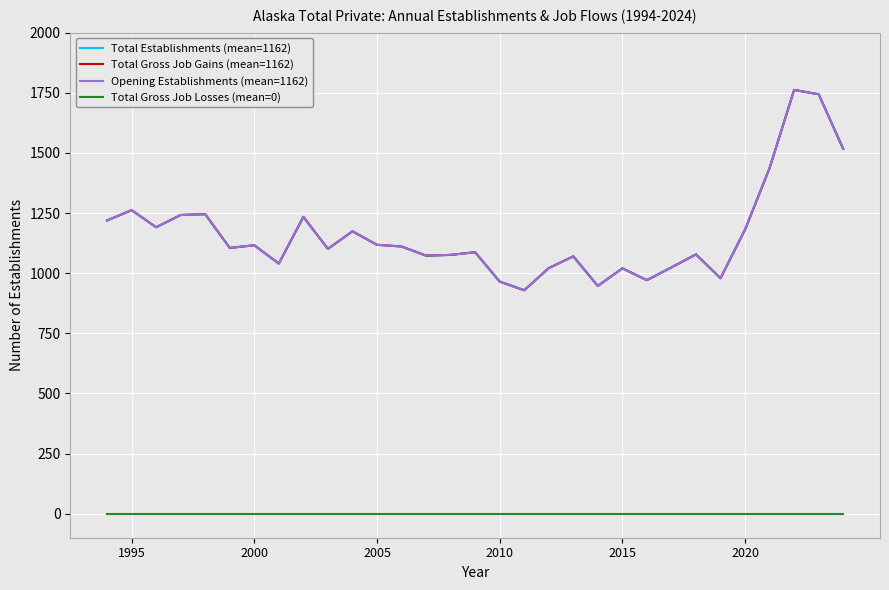

Does the chart display data point markers on the line(s)?

No